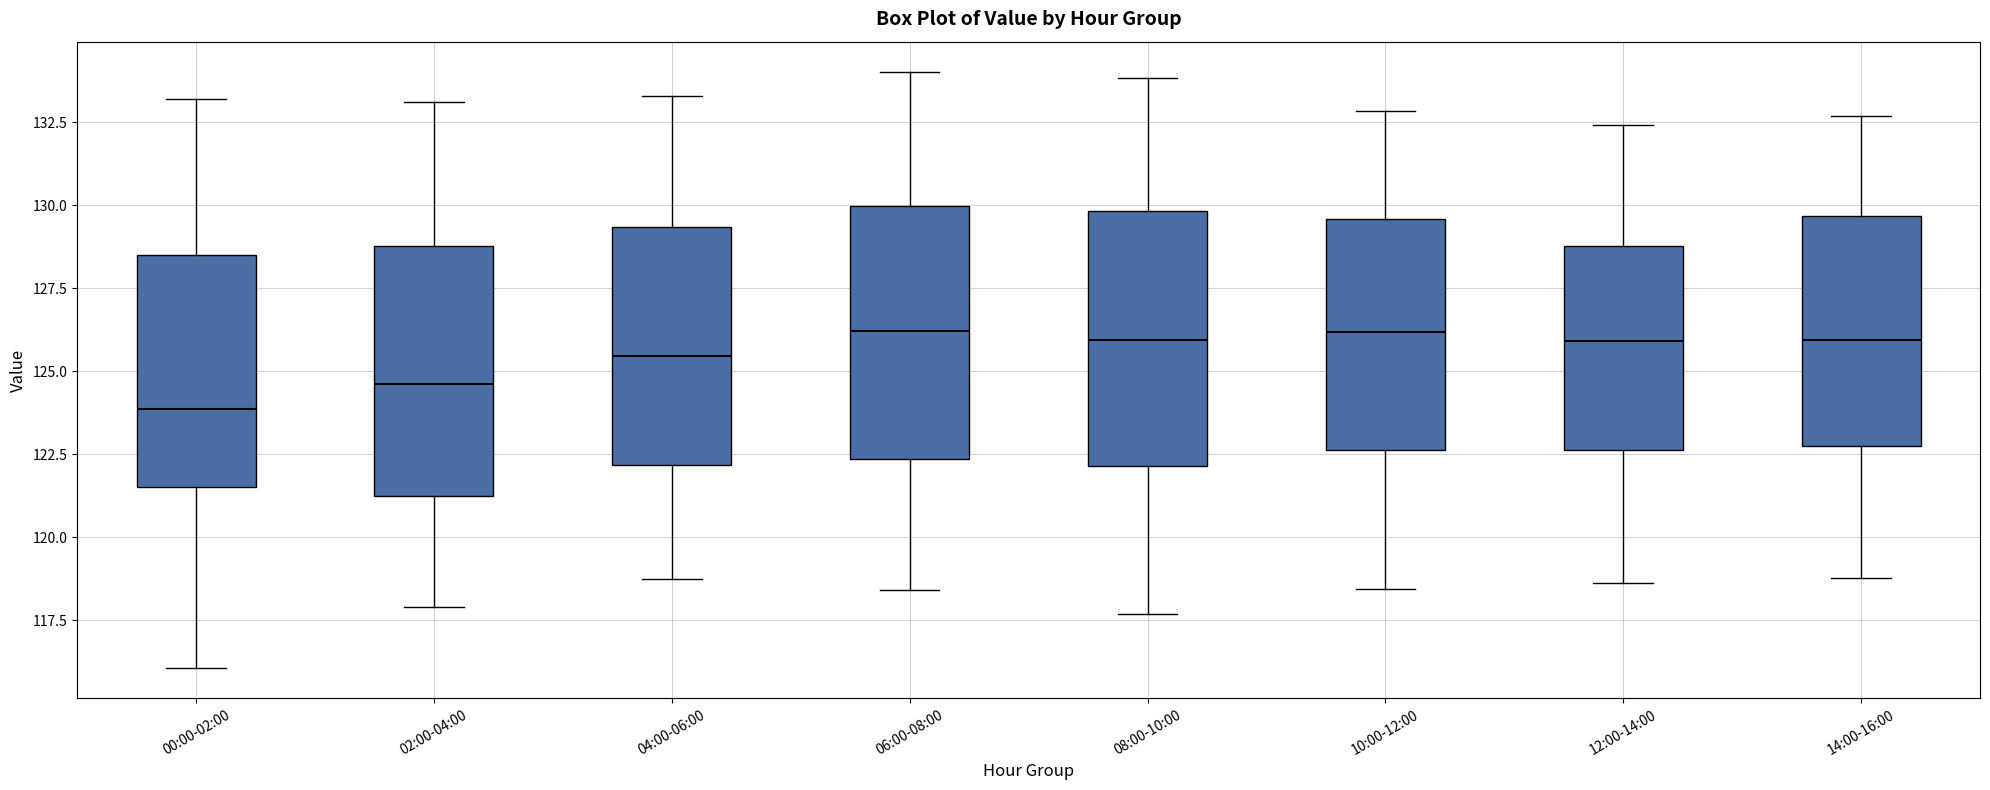

Which box's median line is the lowest?

00:00-02:00